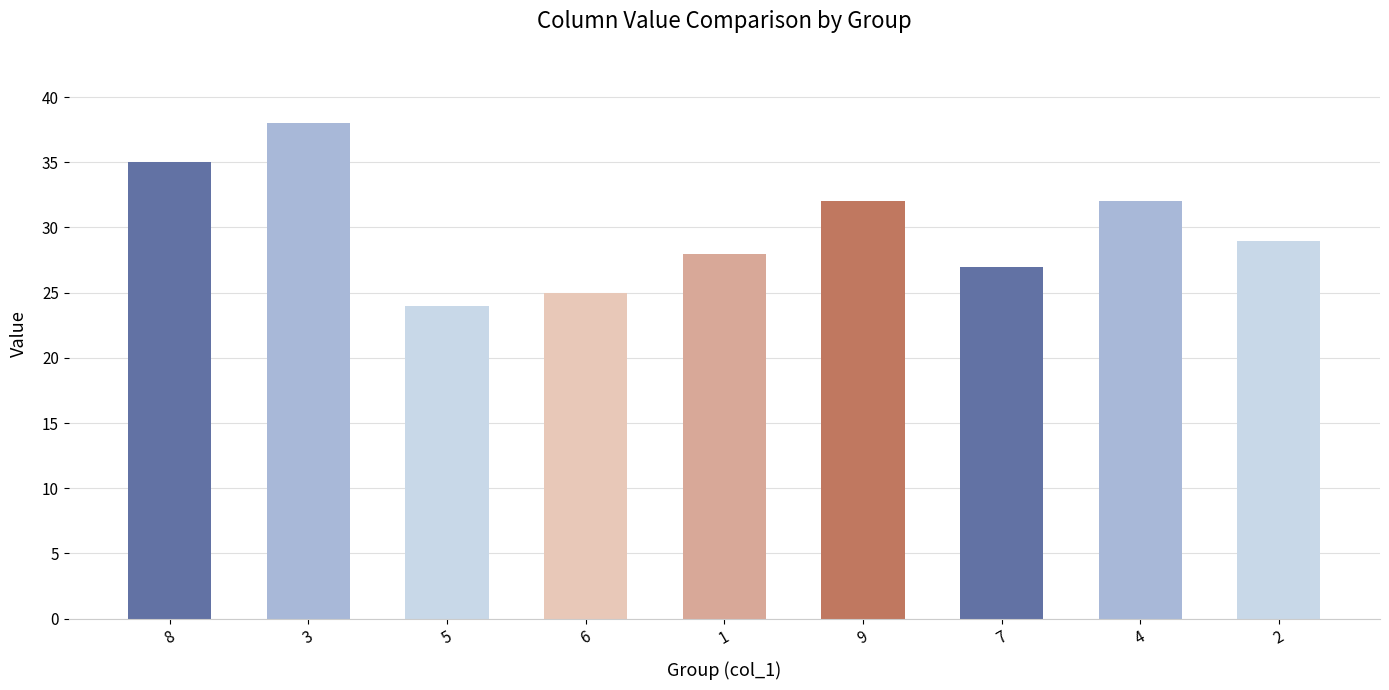

Which has a higher value, 7 or 1?

1